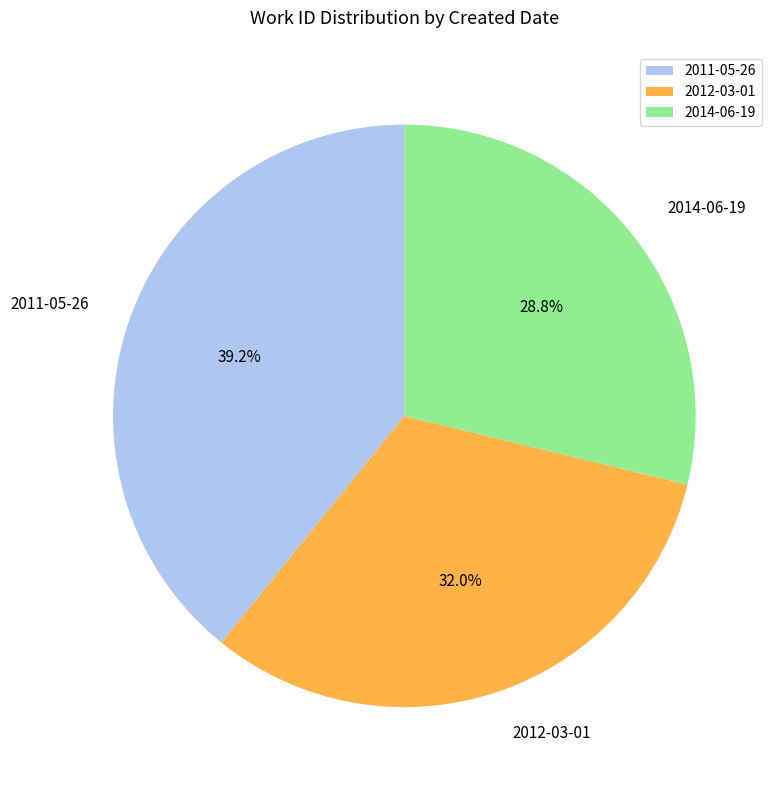

Approximately how many times larger is the value at 2012-03-01 compared to 2011-05-26?

0.8